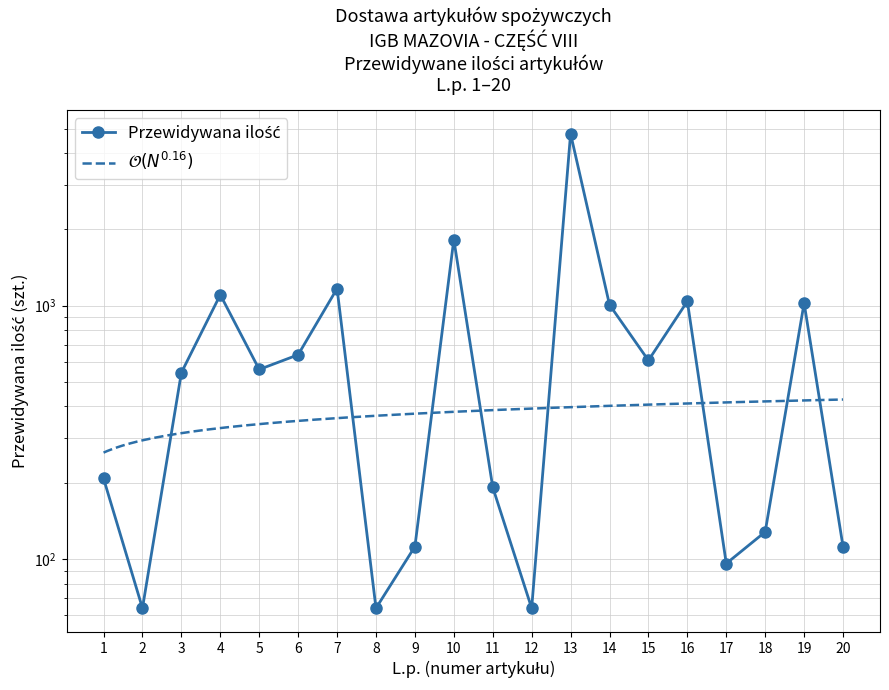

Rank the categories by value from lowest to highest.

2, 8, 12, 17, 9, 20, 18, 11, 1, 3, 5, 15, 6, 14, 19, 16, 4, 7, 10, 13